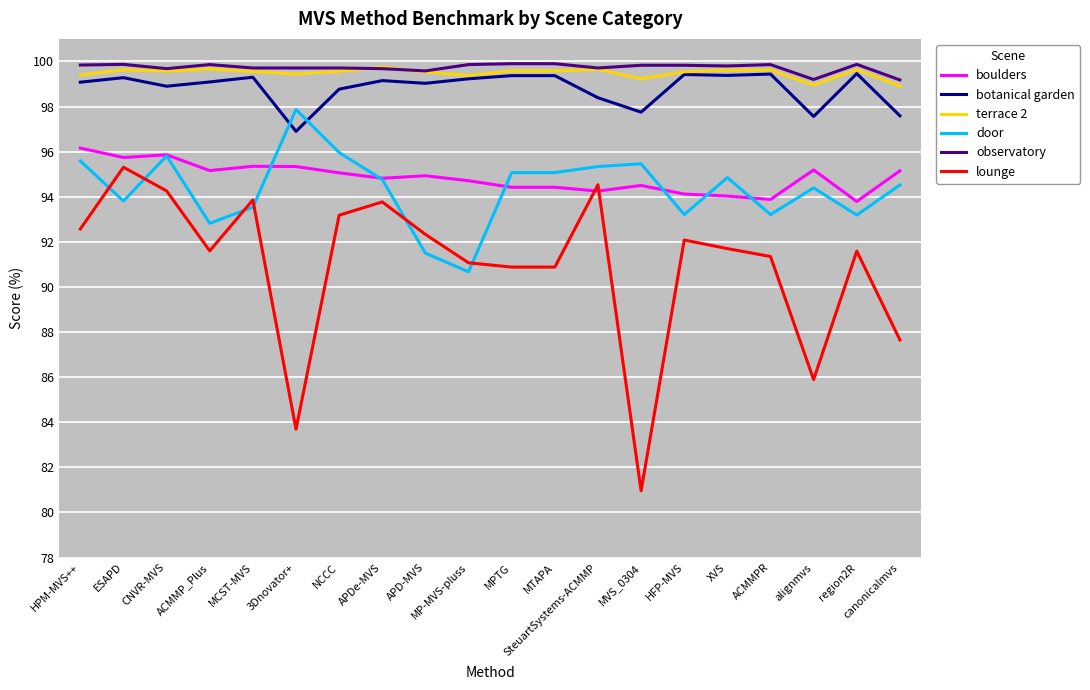

At which category does the chart reach its minimum across all series?

MVS_0304